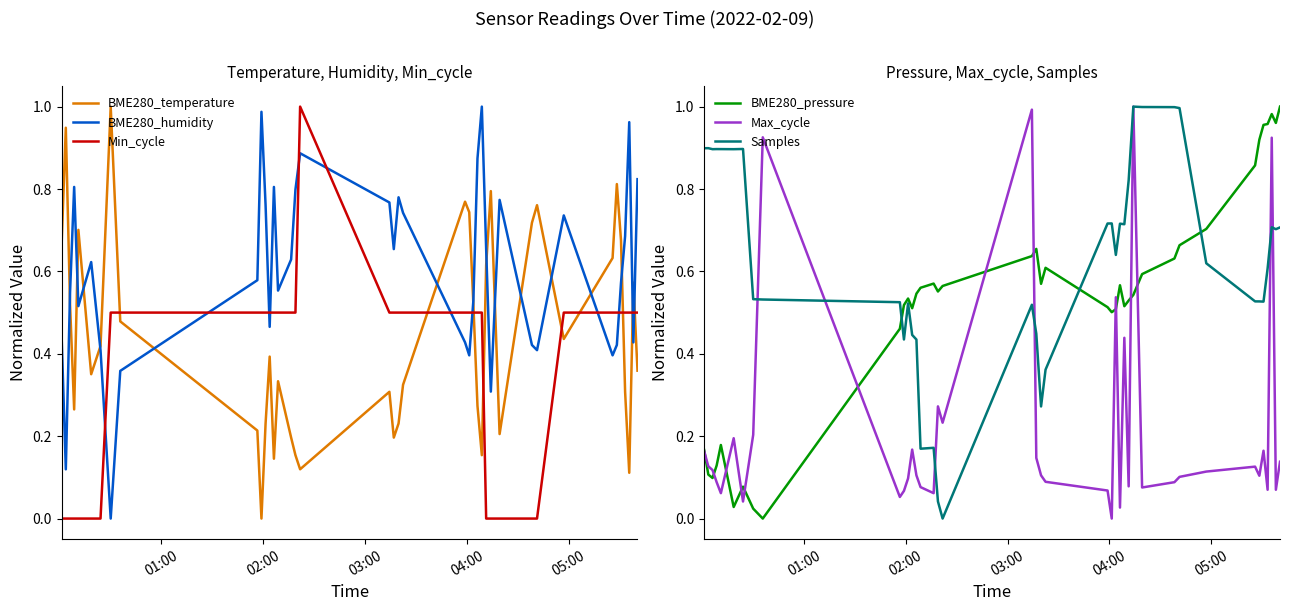

After their last crossing, which series has the higher values: Min_cycle or BME280_humidity?

BME280_humidity